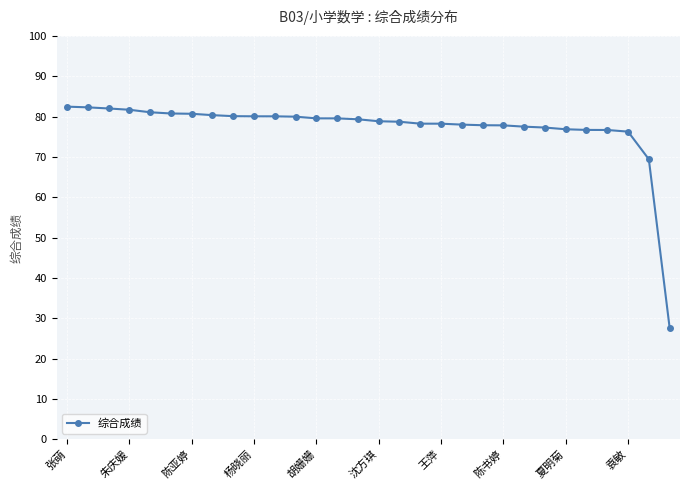

What is the minimum value shown in the chart?

27.7